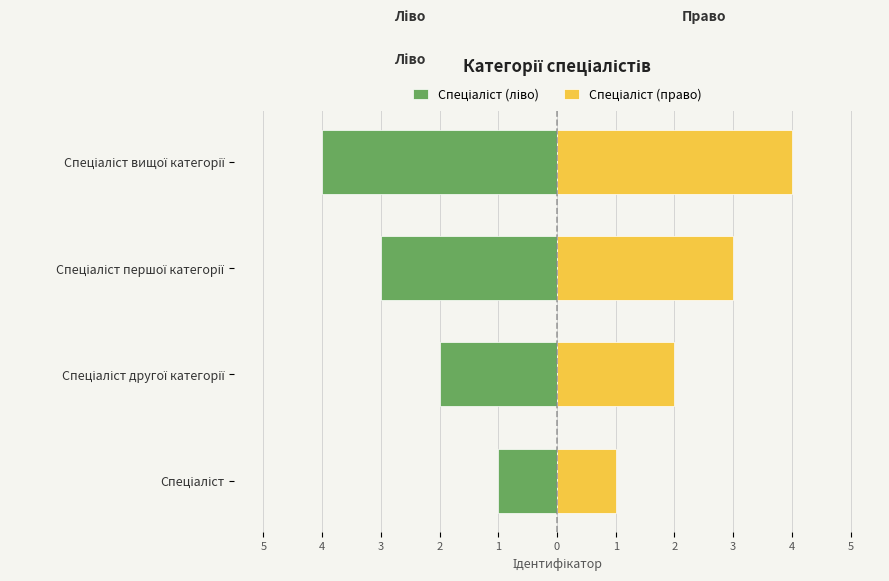

Between 3 and 2, which is larger?

3